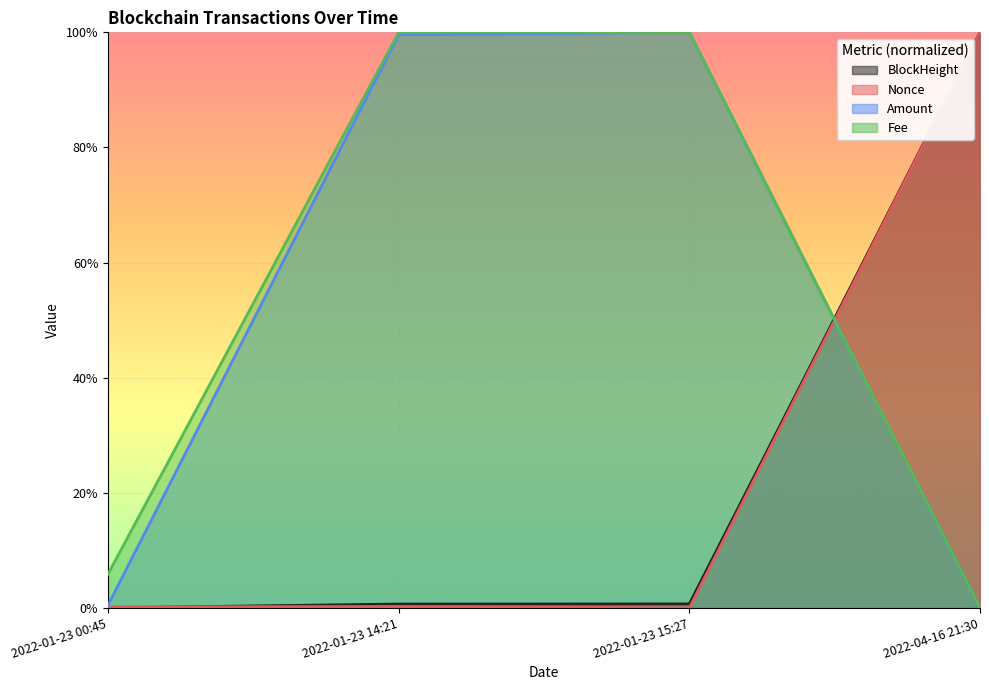

Is the value of BlockHeight at 2022-04-16 21:30 greater than the value of Amount at 2022-04-16 21:30?

Yes